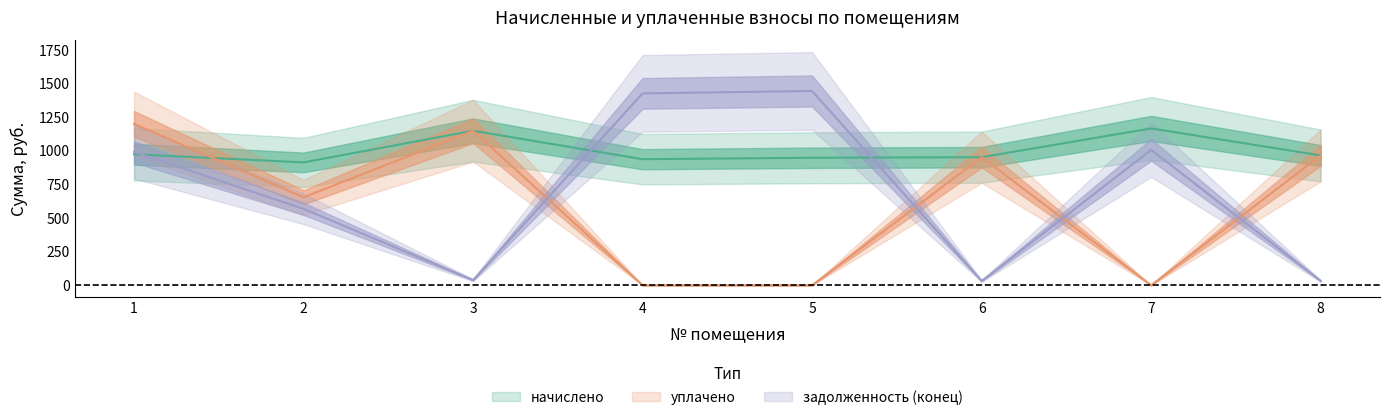

How many interior local valleys does the уплачено series have?

2